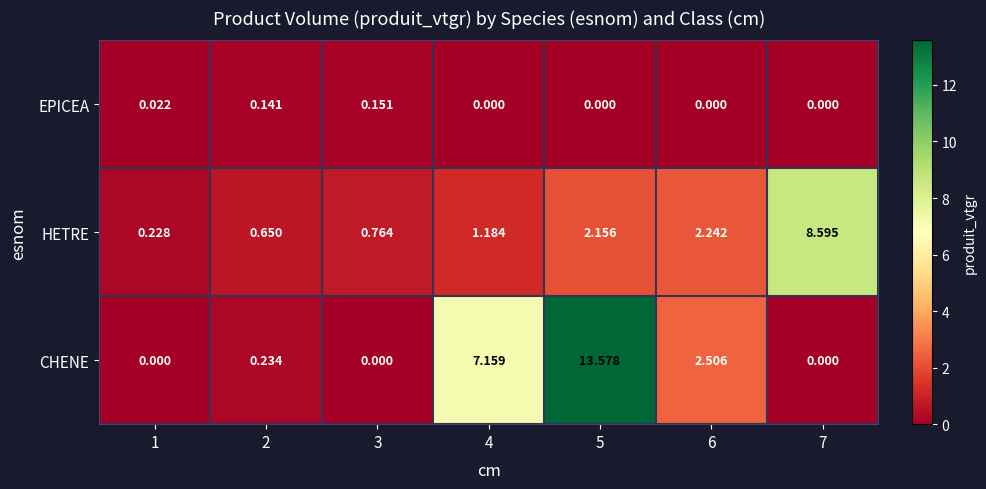

Which series changed the most between 1 and 2?

HETRE